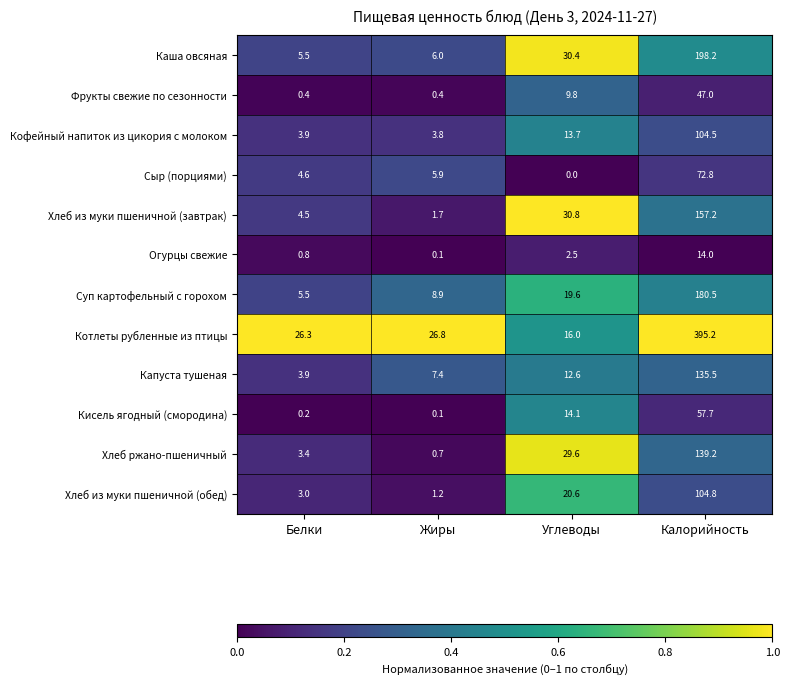

What is the total value across all series at Углеводы?

199.7